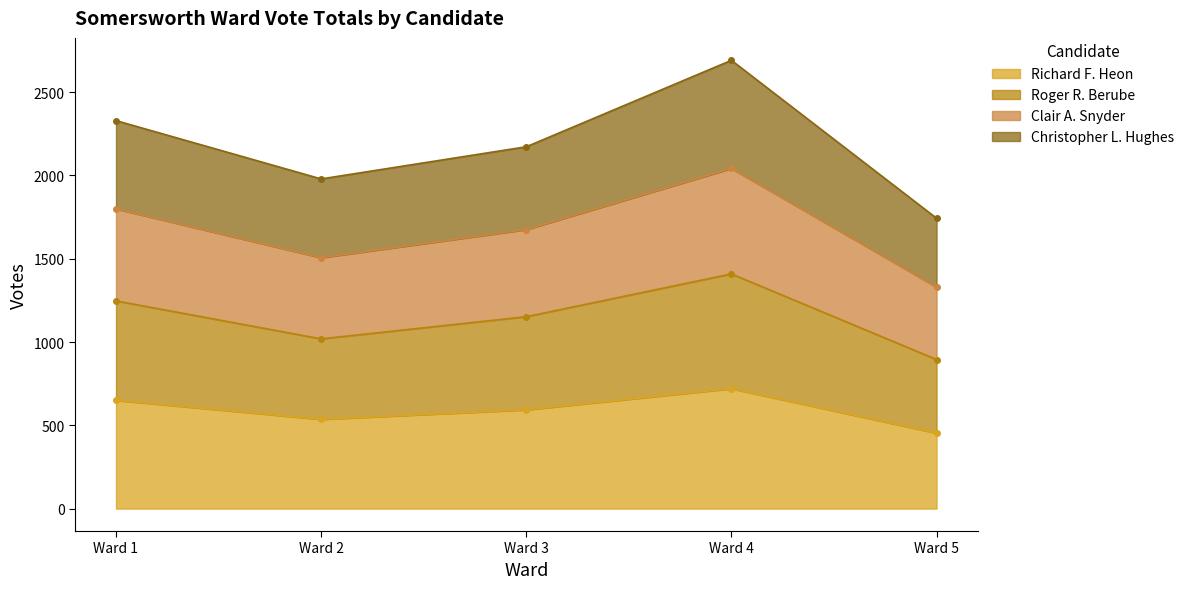

Which category has the lowest value in the Richard F. Heon series?

Ward 5